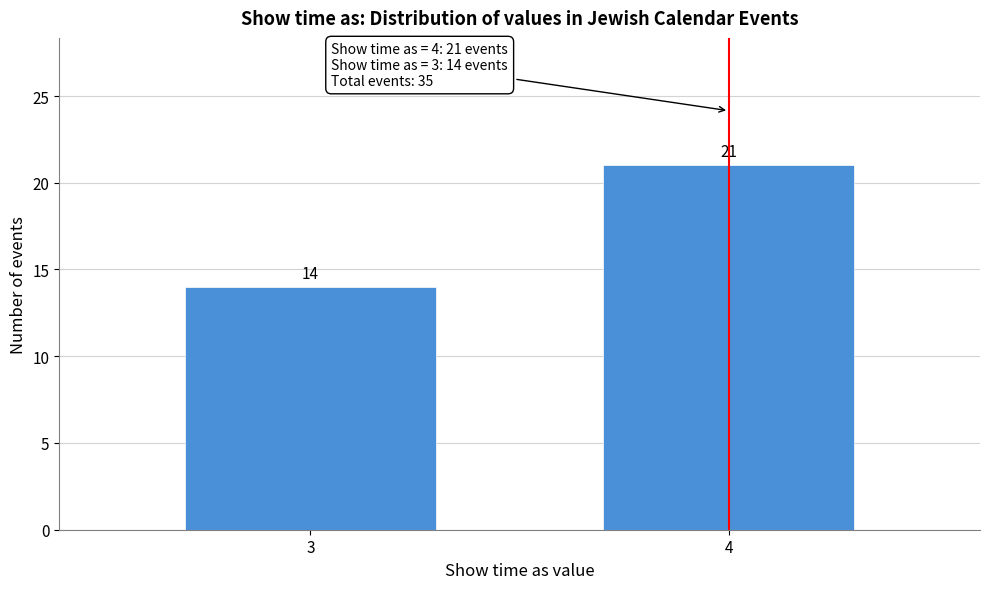

Reading right to left, list all the values displayed in this chart.

21	14